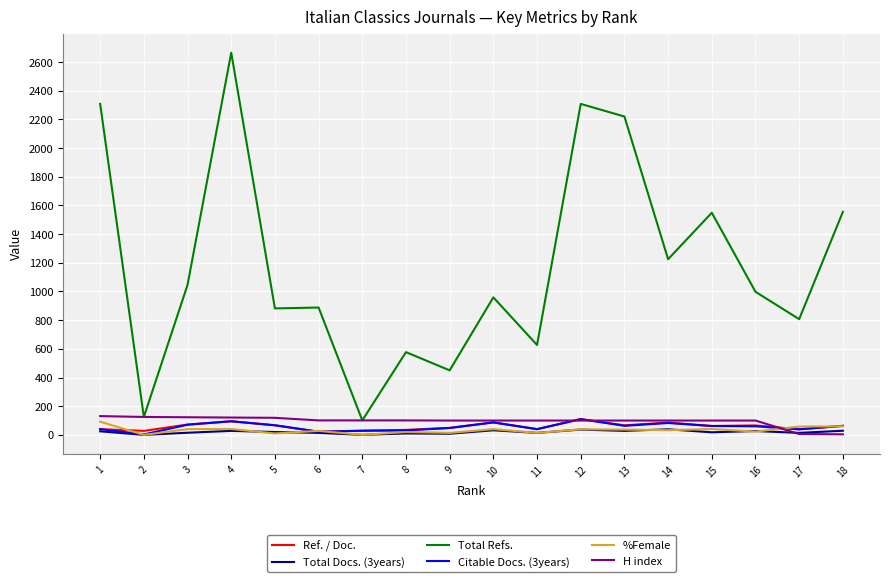

At which category is the sum across all series the highest?

4